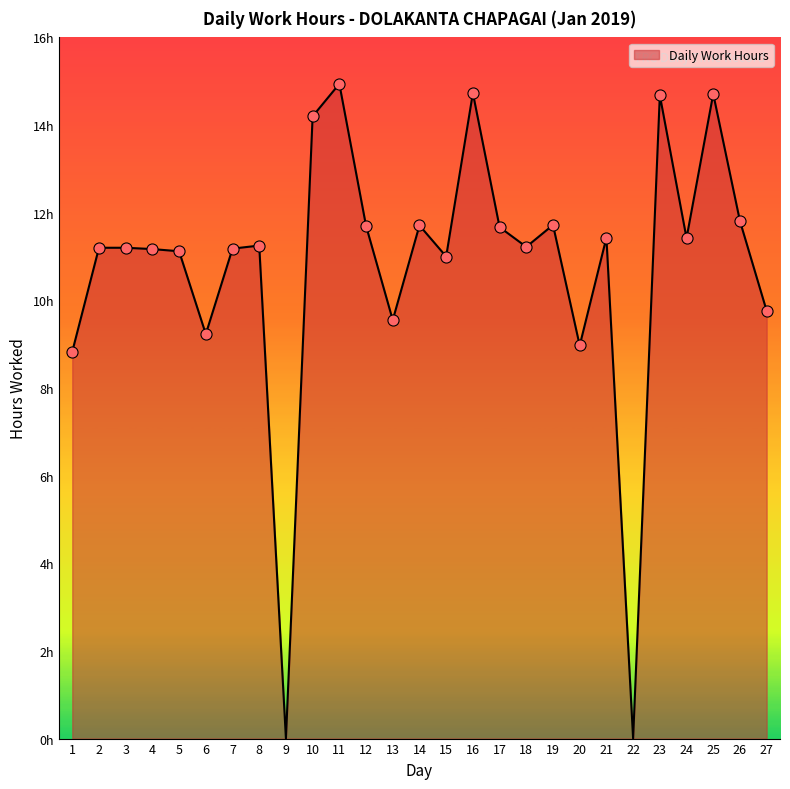

The chart shows a value of 11.7 at 14. True or false?

True